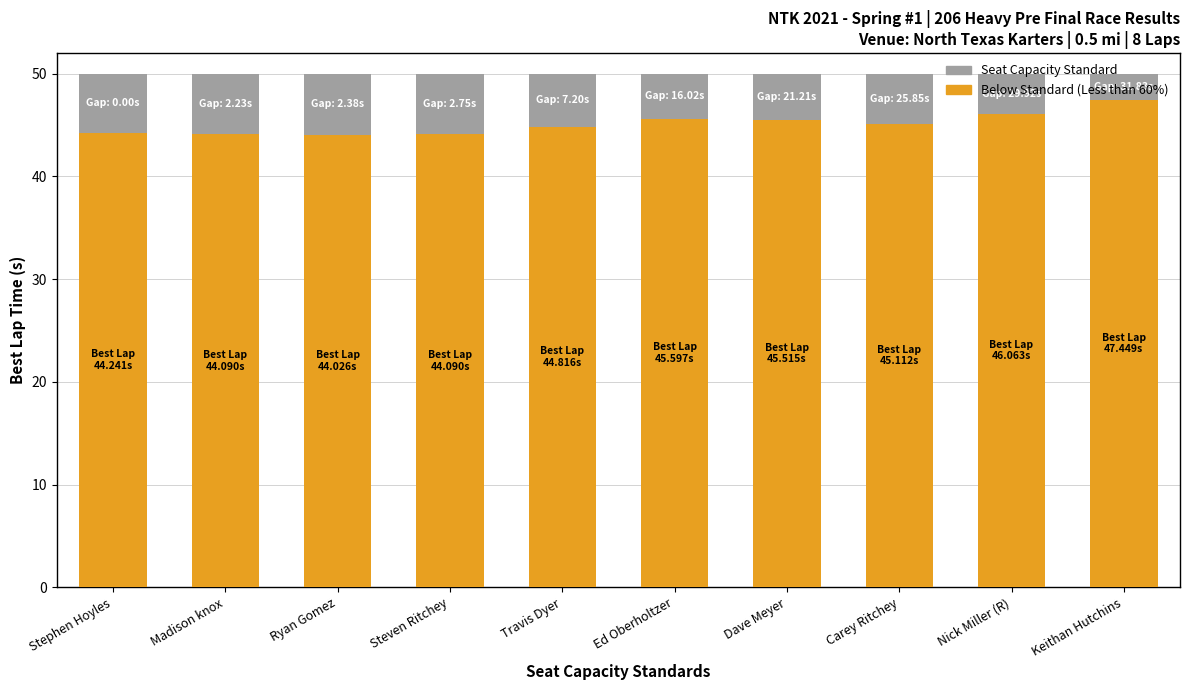

What is the lowest value of the Below Standard (Less than 60%) series?

44.0